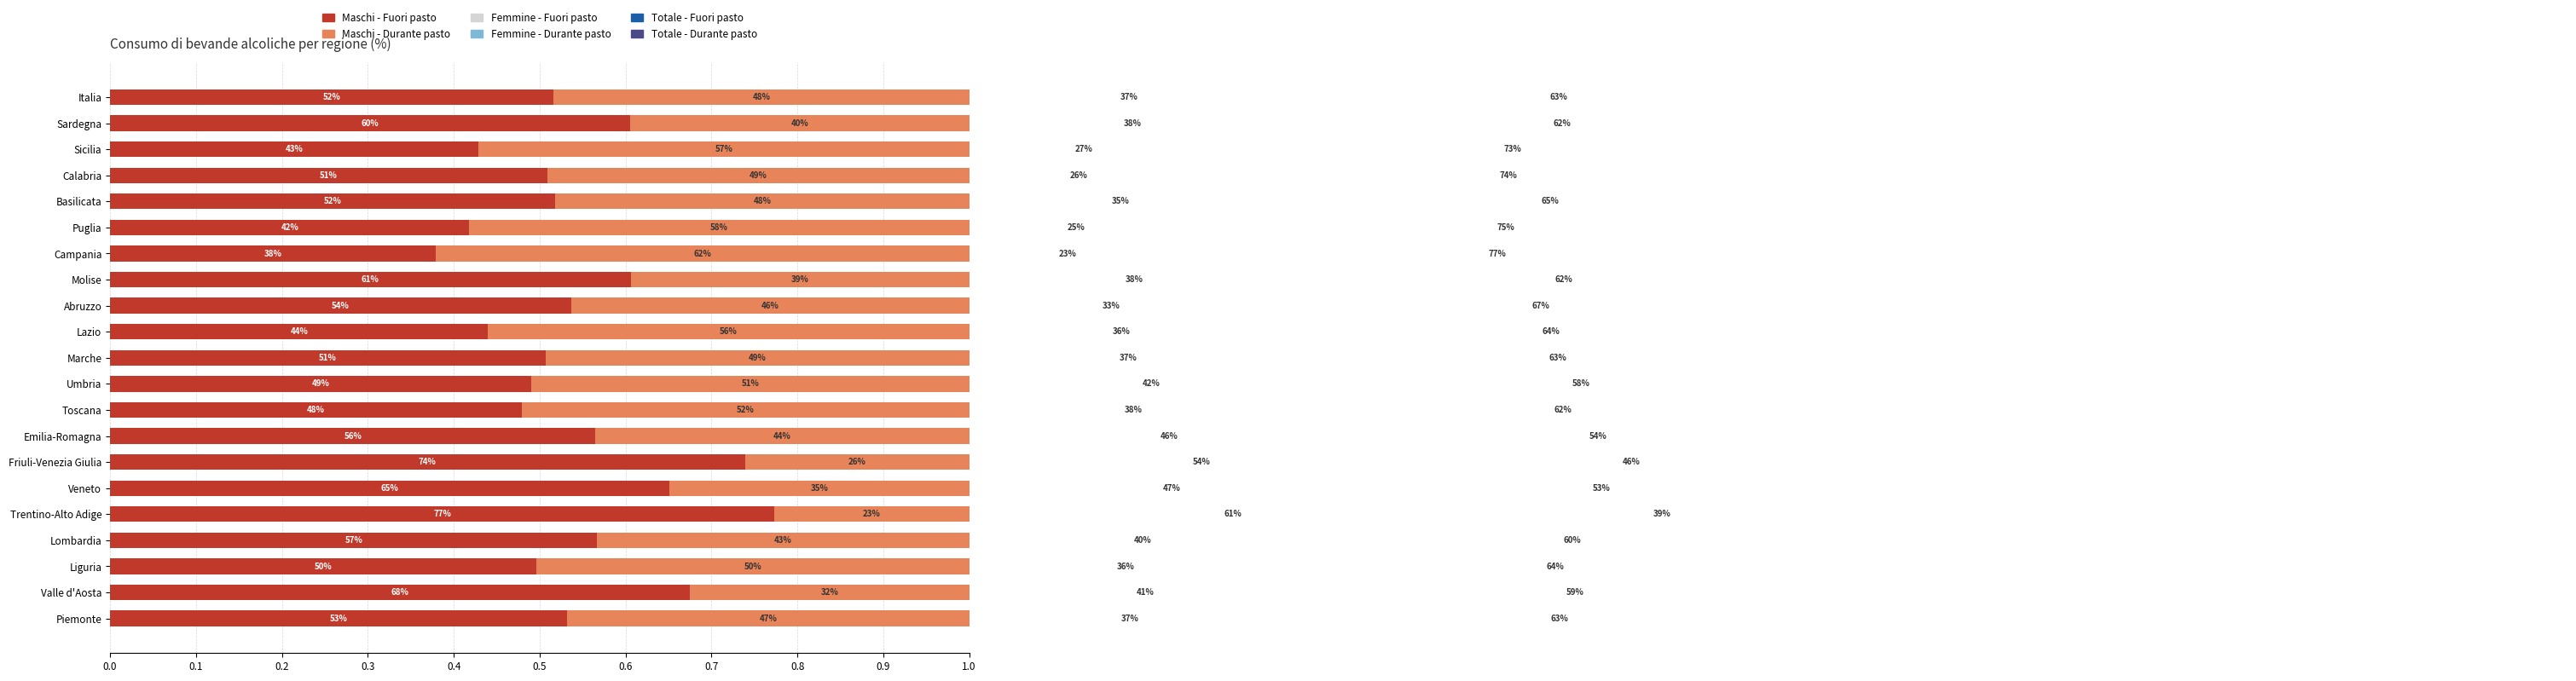

Reading left to right, extract all data points from this chart.

Maschi - Fuori pasto: 0.5	0.7	0.5	0.6	0.8	0.7	0.7	0.6	0.5	0.5	0.5	0.4	0.5	0.6	0.4	0.4	0.5	0.5	0.4	0.6	0.5
Maschi - Durante pasto: 0.5	0.3	0.5	0.4	0.2	0.3	0.3	0.4	0.5	0.5	0.5	0.6	0.5	0.4	0.6	0.6	0.5	0.5	0.6	0.4	0.5
Femmine - Fuori pasto: 0.4	0.4	0.4	0.4	0.6	0.5	0.5	0.5	0.4	0.4	0.4	0.4	0.3	0.4	0.2	0.2	0.4	0.3	0.3	0.4	0.4
Femmine - Durante pasto: 0.6	0.6	0.6	0.6	0.4	0.5	0.5	0.5	0.6	0.6	0.6	0.6	0.7	0.6	0.8	0.8	0.6	0.7	0.7	0.6	0.6
Totale - Fuori pasto: 0.5	0.6	0.4	0.5	0.7	0.6	0.6	0.5	0.4	0.5	0.4	0.4	0.5	0.5	0.3	0.3	0.5	0.4	0.4	0.5	0.5
Totale - Durante pasto: 0.5	0.4	0.6	0.5	0.3	0.4	0.4	0.5	0.6	0.5	0.6	0.6	0.5	0.5	0.7	0.7	0.5	0.6	0.6	0.5	0.5